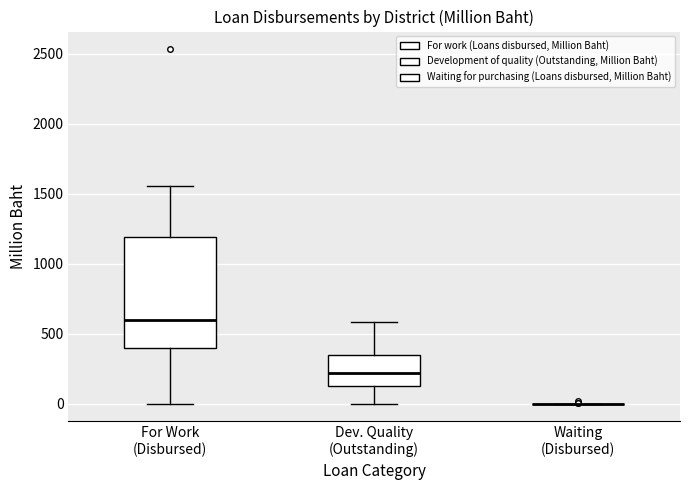

Where is the lower edge of the box for For Work (Disbursed) on the y-axis? The values are not printed on the chart, so give them approximately, as read against the axis.

400